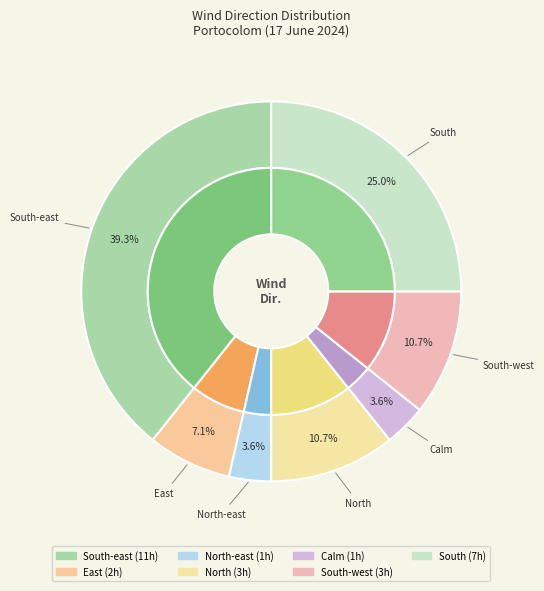

Is it true that North is 11% of the pie?

True